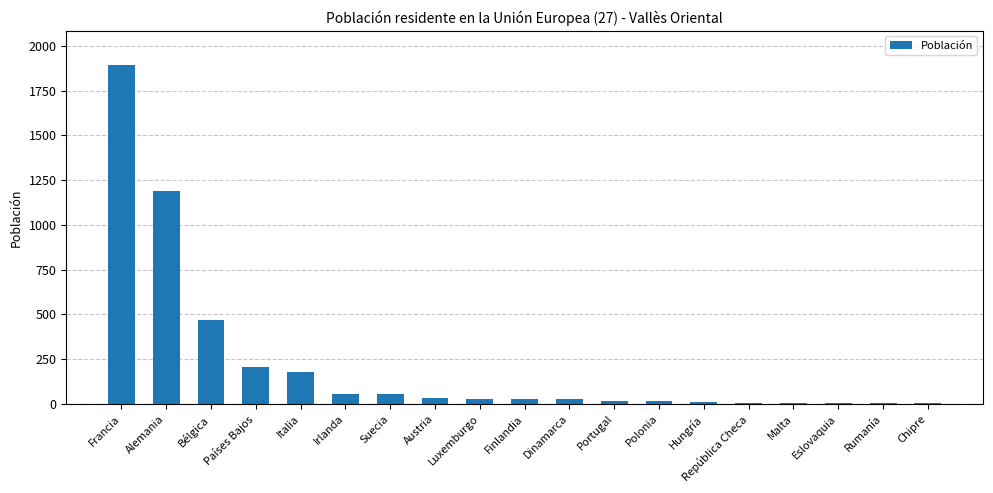

What is the maximum value shown in the chart?

1894